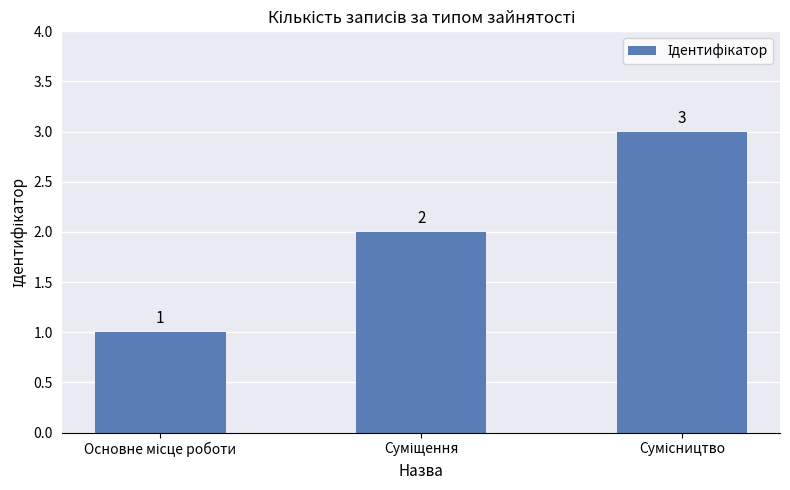

What is the value of the 3rd bar from the left?

3